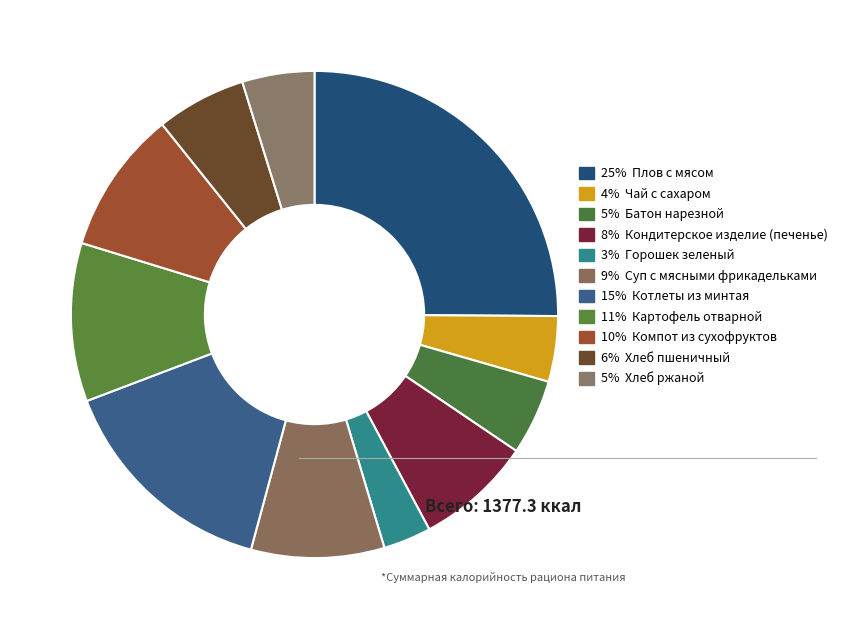

Is there any slice that represents more than half of the pie?

No